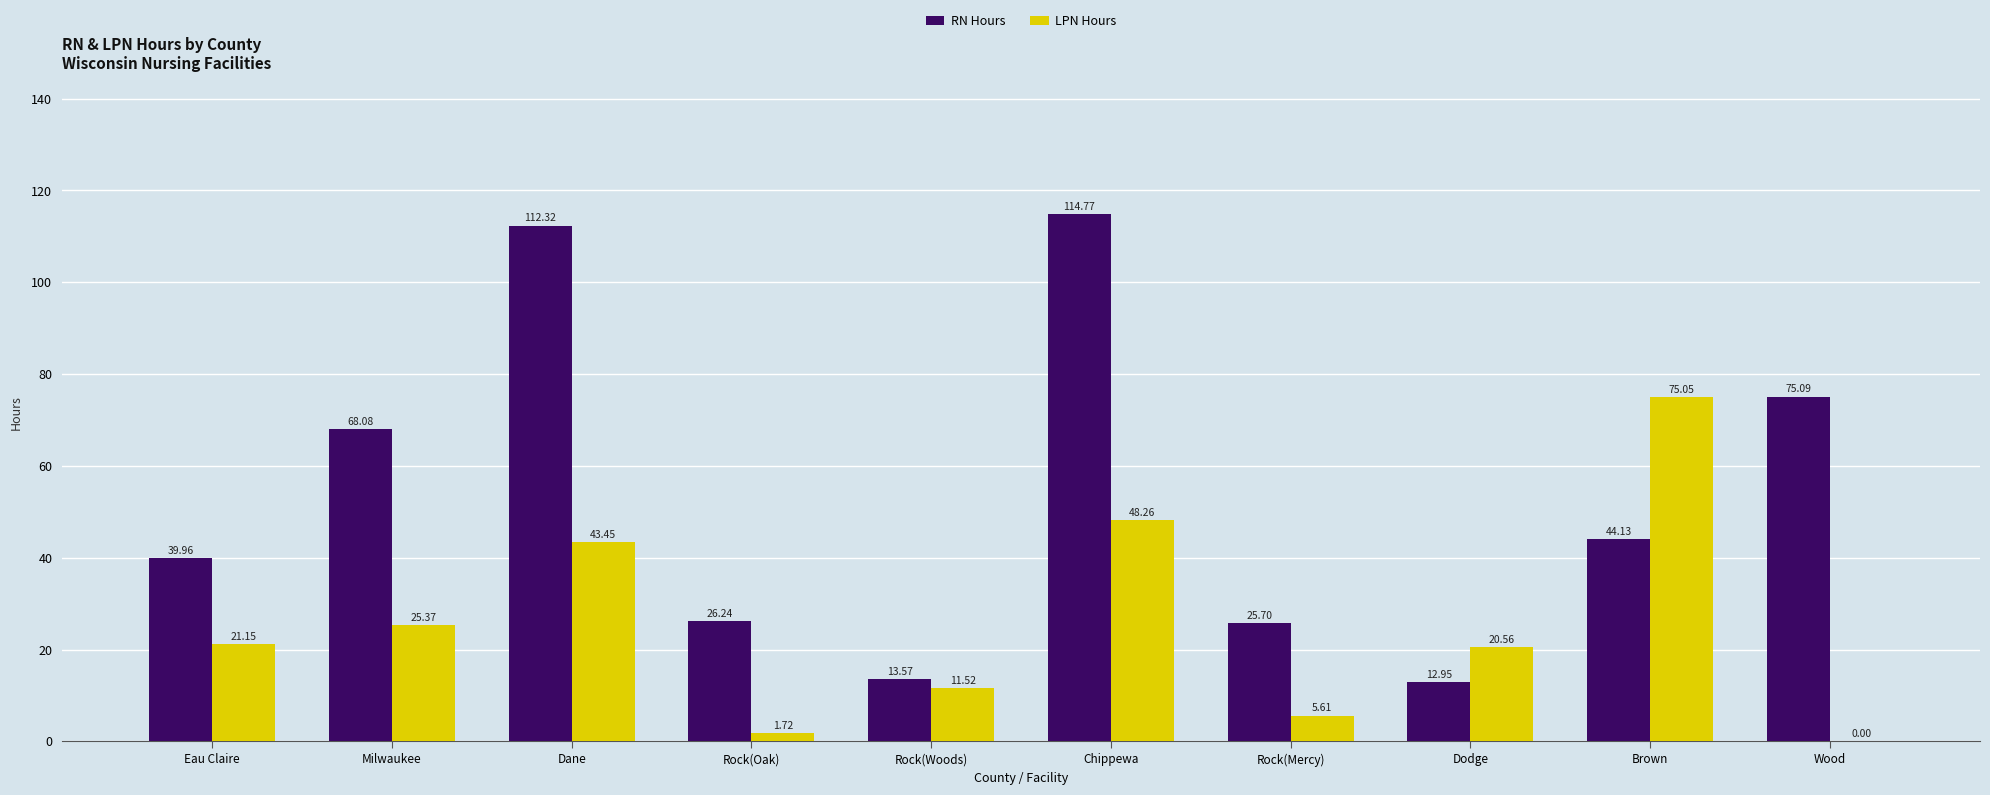

At which label does RN Hours first exceed 44?

Milwaukee